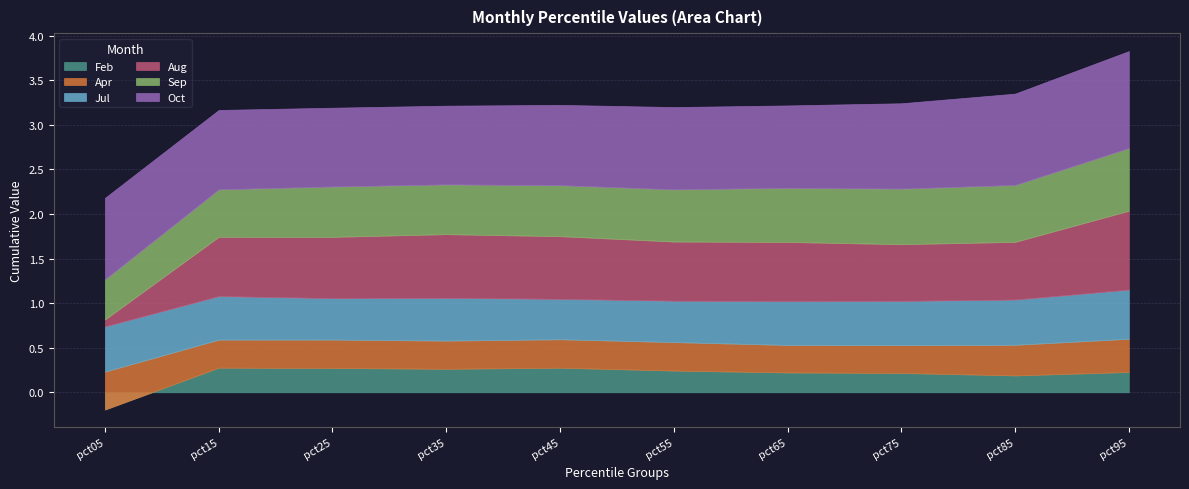

Rank the series at pct15 from highest to lowest value.

Oct, Aug, Sep, Jul, Apr, Feb